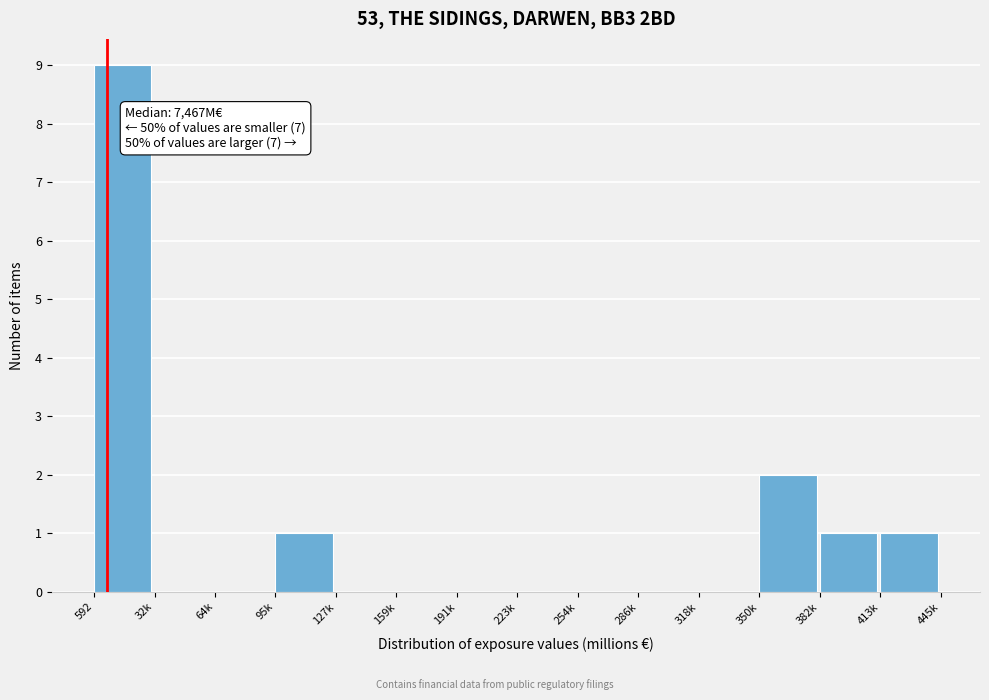

Reading left to right, what are all the values shown in this chart?

592=9	32k=0	64k=0	95k=1	127k=0	159k=0	191k=0	223k=0	254k=0	286k=0	318k=0	350k=2	382k=1	413k=1